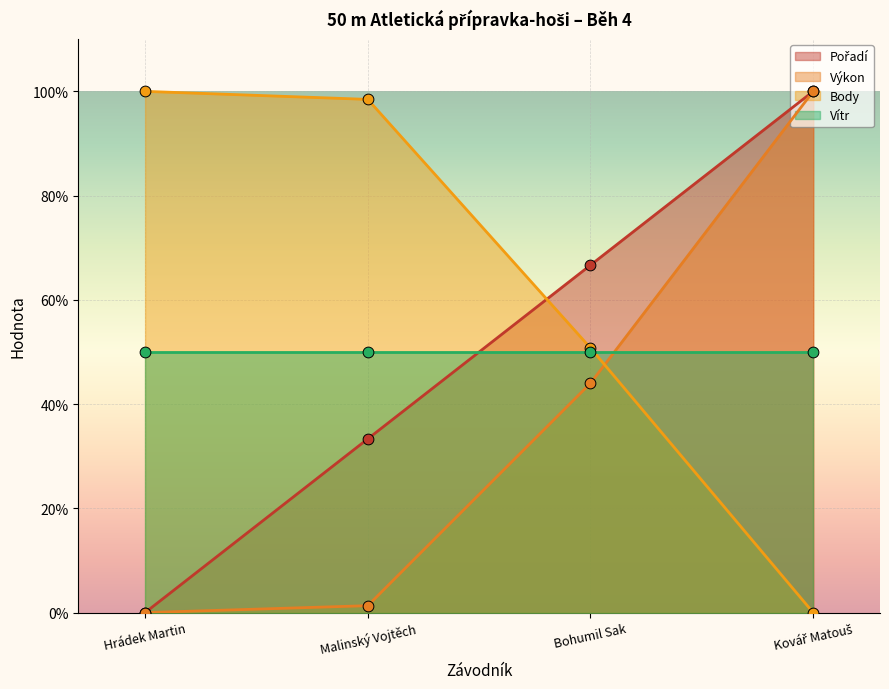

Which series has the widest spread of Y values?

Pořadí